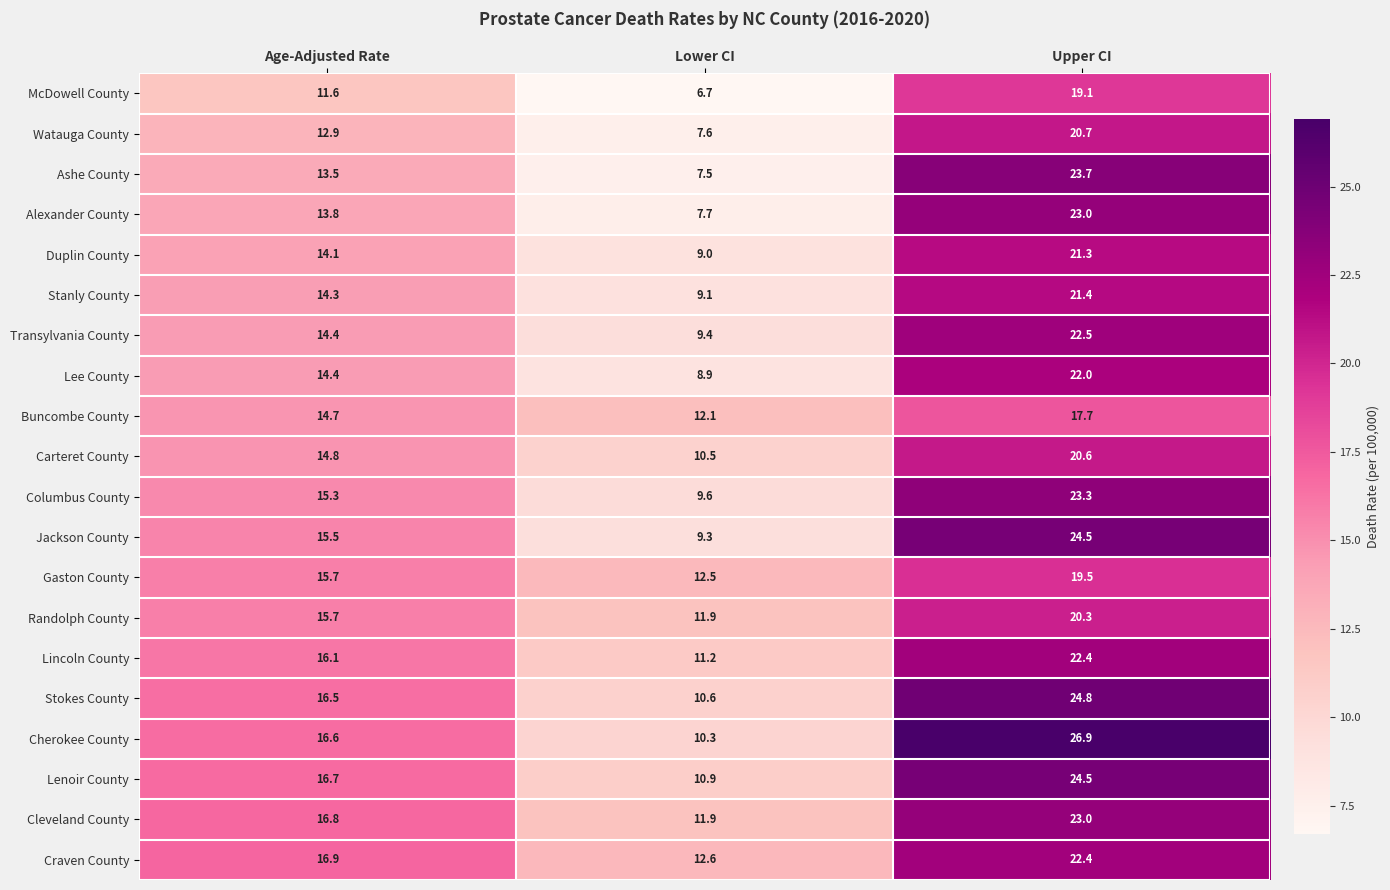

Rank the categories by Lee County value from highest to lowest.

Upper CI, Age-Adjusted Rate, Lower CI